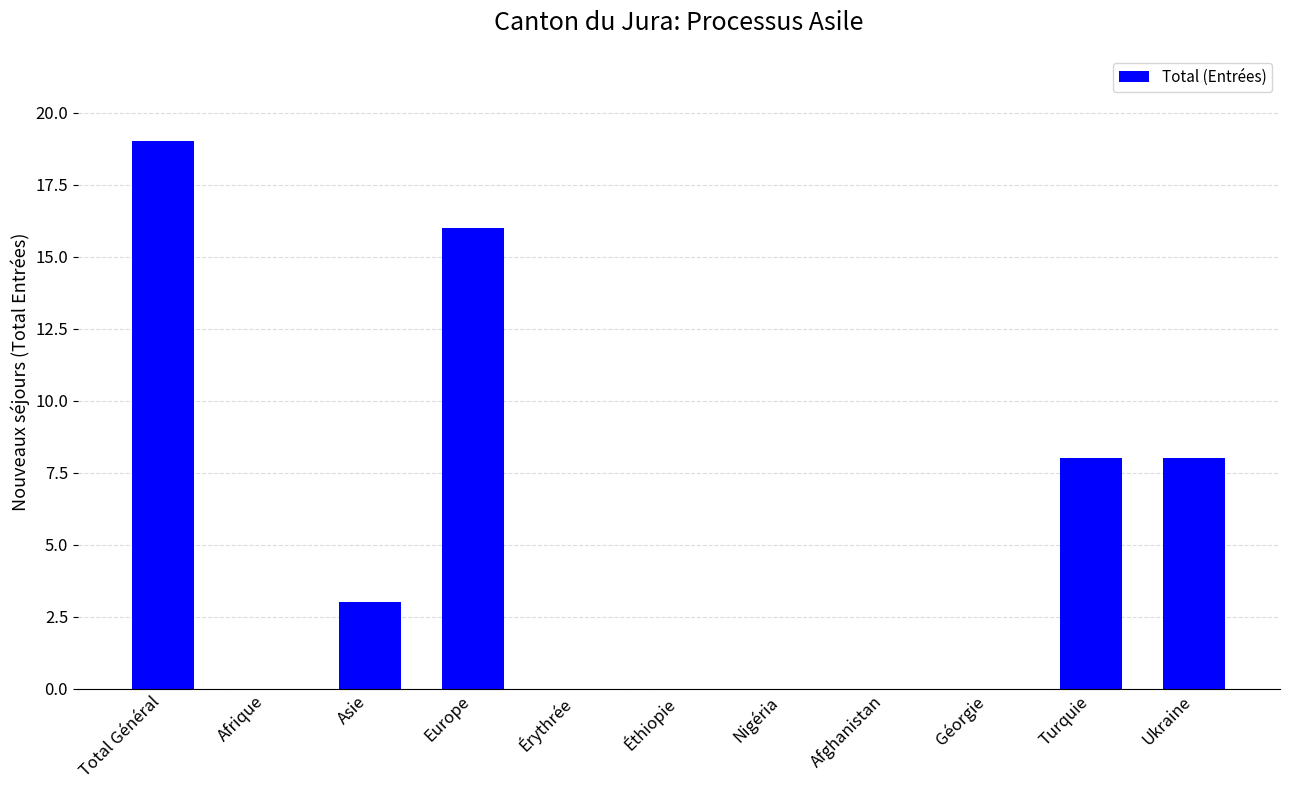

True or false: the data shows 13 at Érythrée.

False